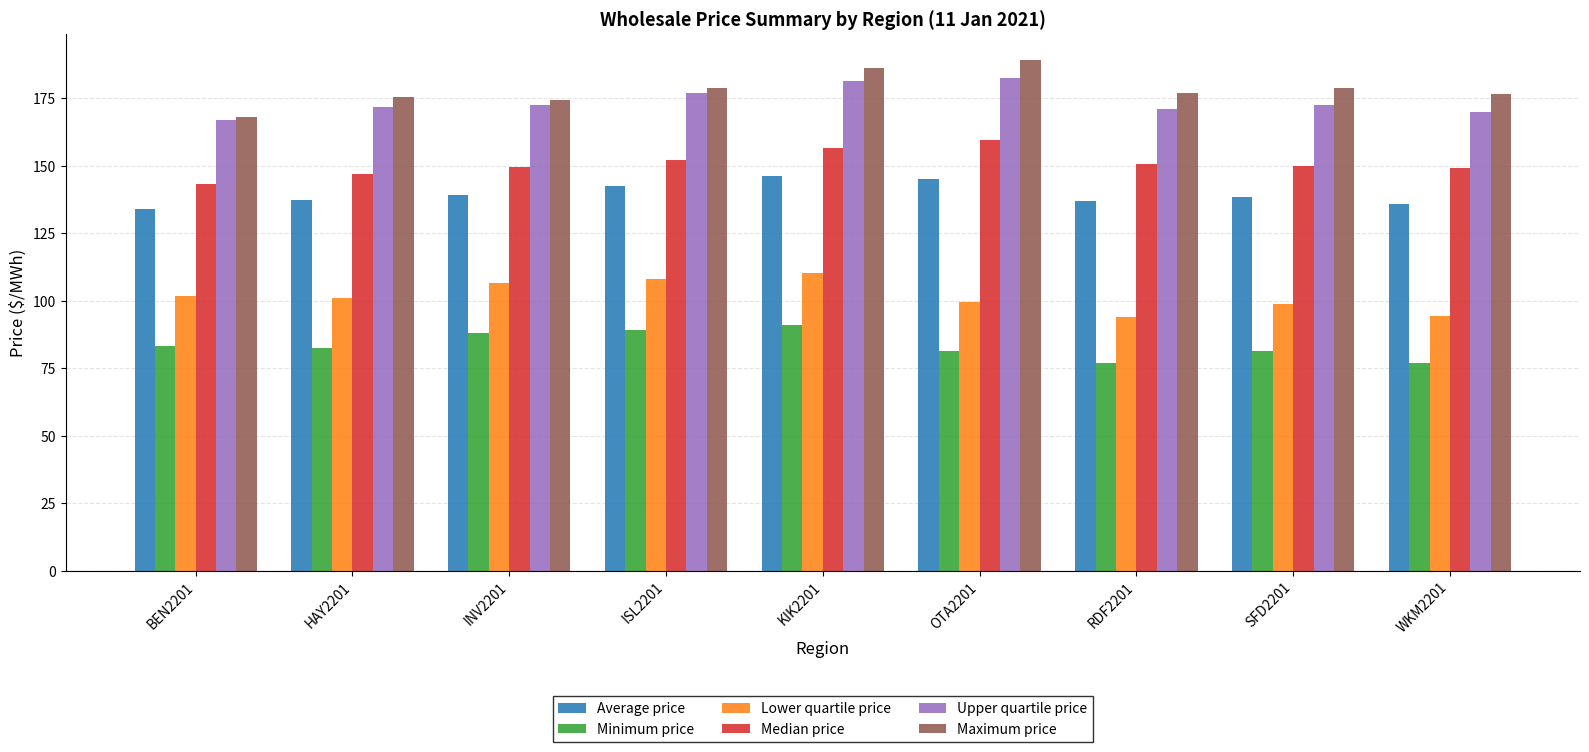

How many distinct data groups are displayed?

6